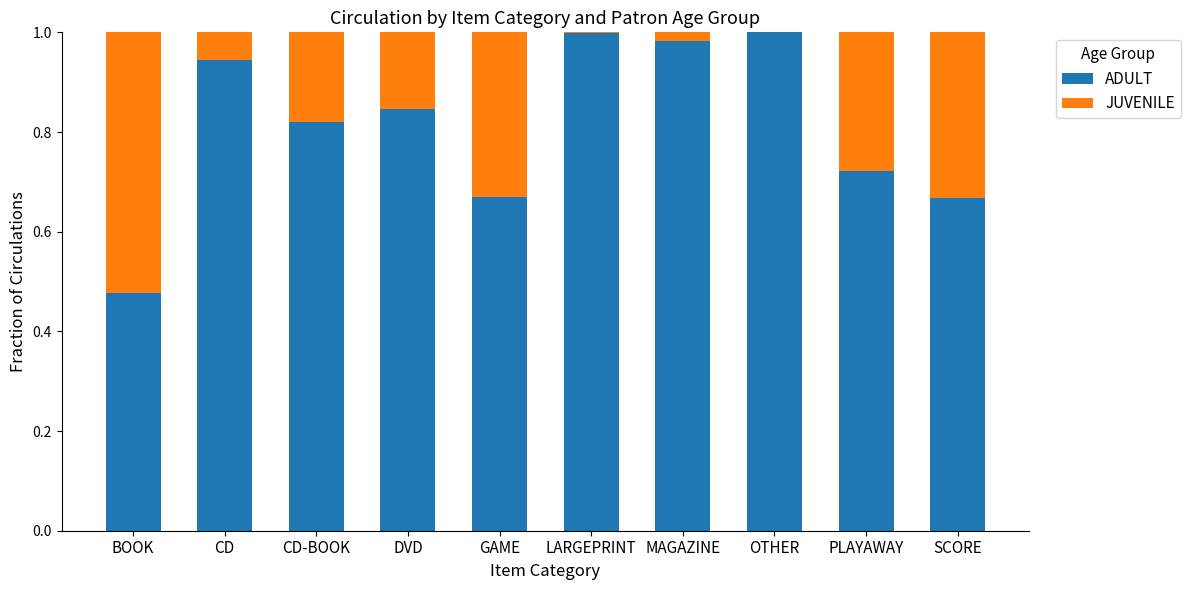

Are the bars horizontal?

No